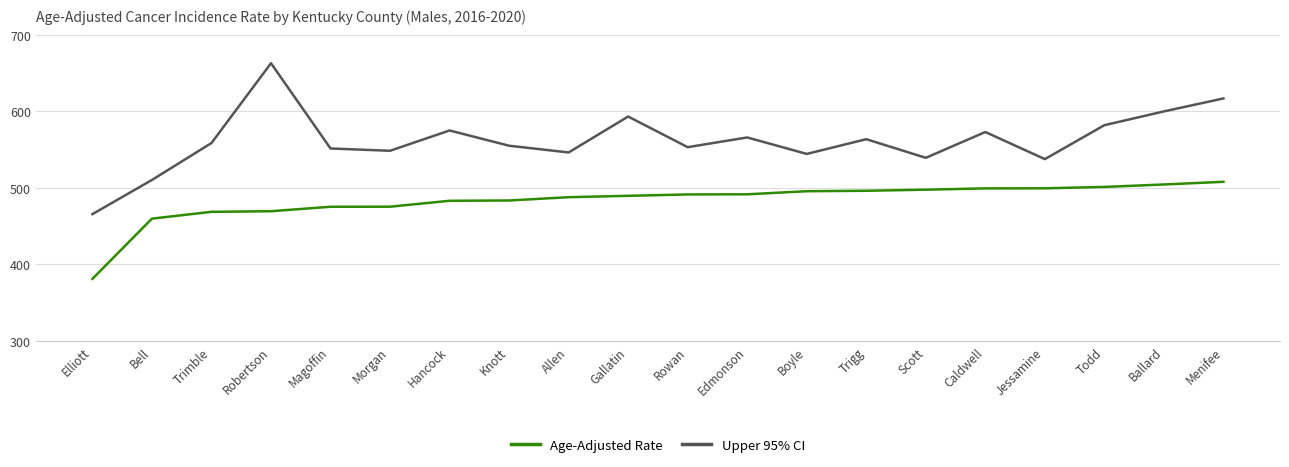

What is the difference between the highest and lowest values at Todd?

80.6